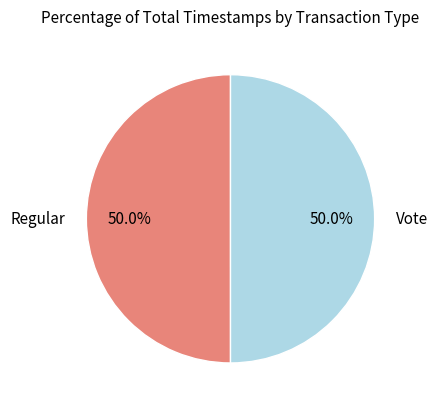

How much of the chart is everything except Vote?

50.0%